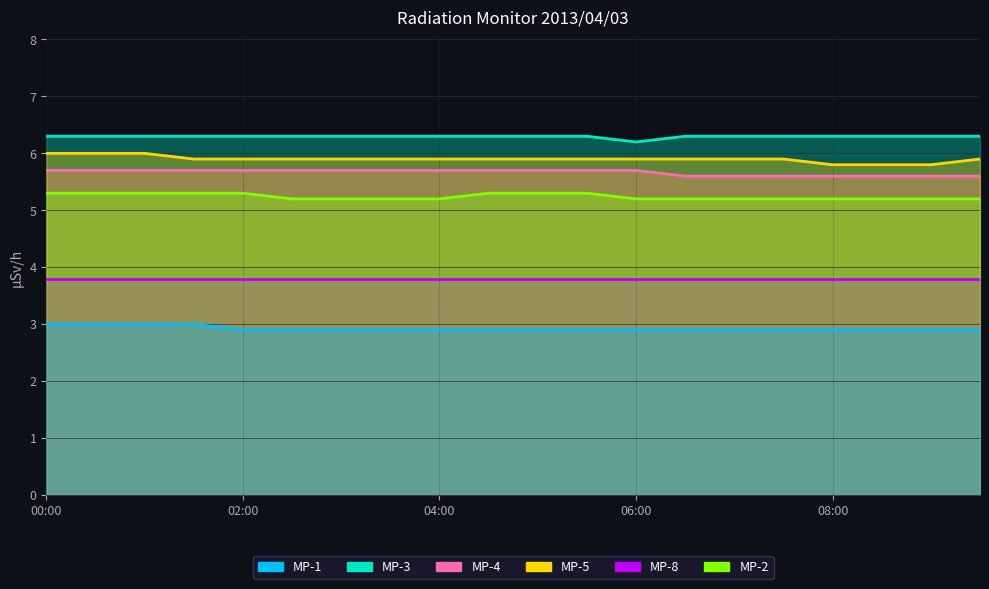

True or false: MP-5 and MP-1 cross at least once.

False